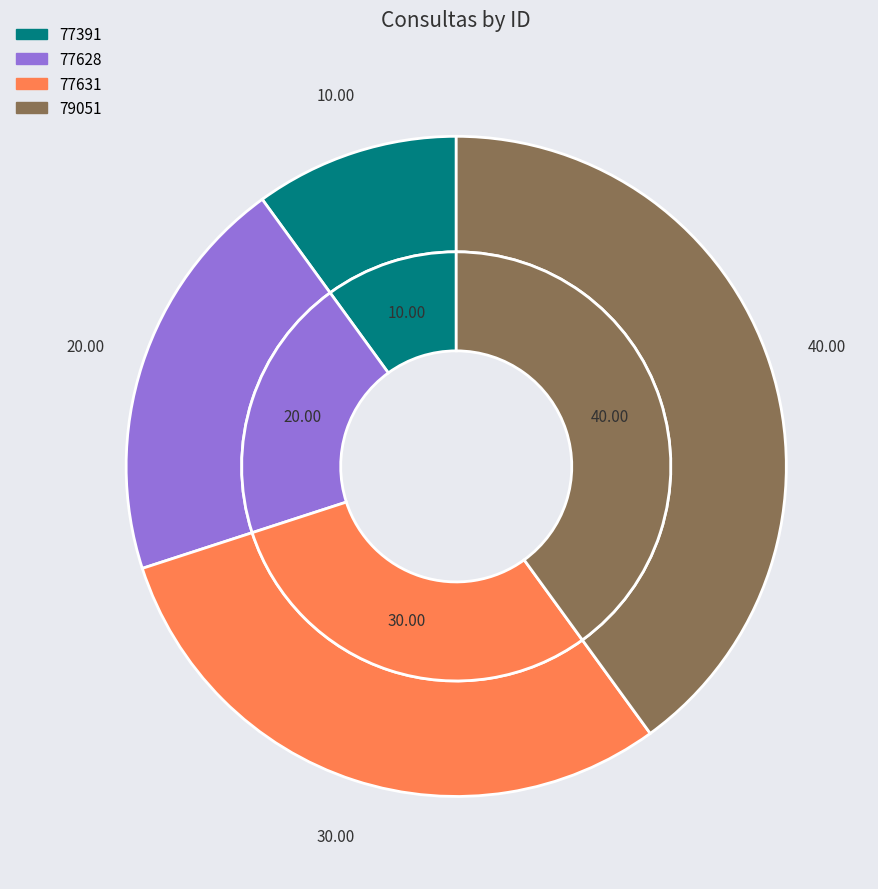

How much of the chart is everything except 79051?

60.0%